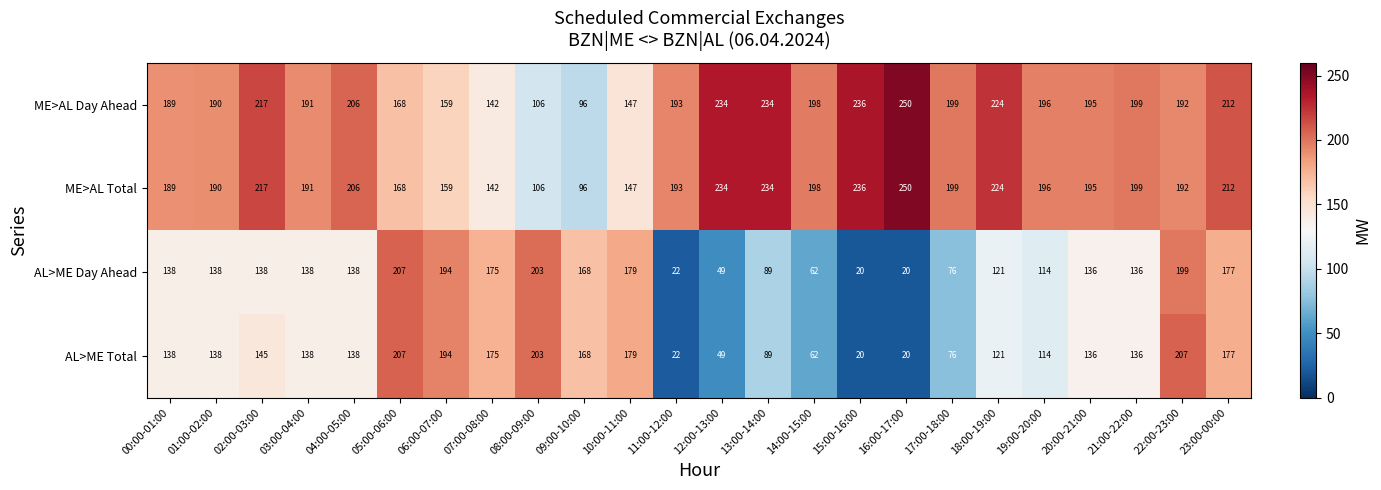

What is the difference between the AL>ME Total values at 02:00-03:00 and 11:00-12:00?

123